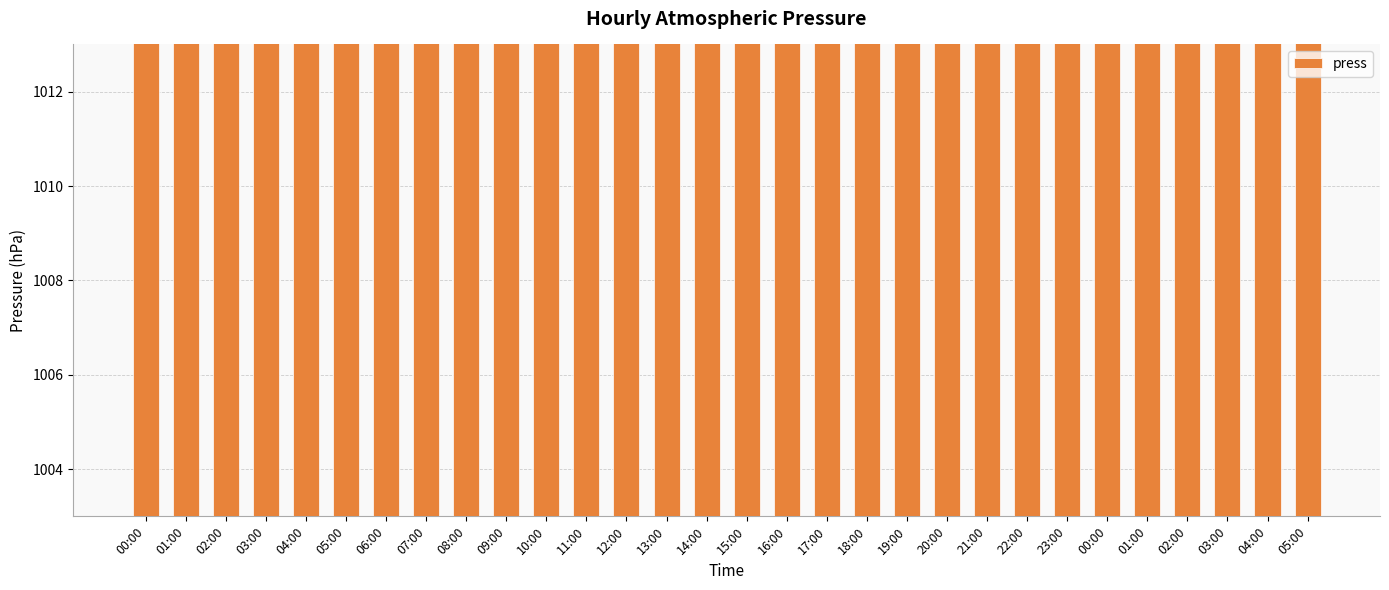

What is the difference between the values at 08:00 and 23:00?

1.9